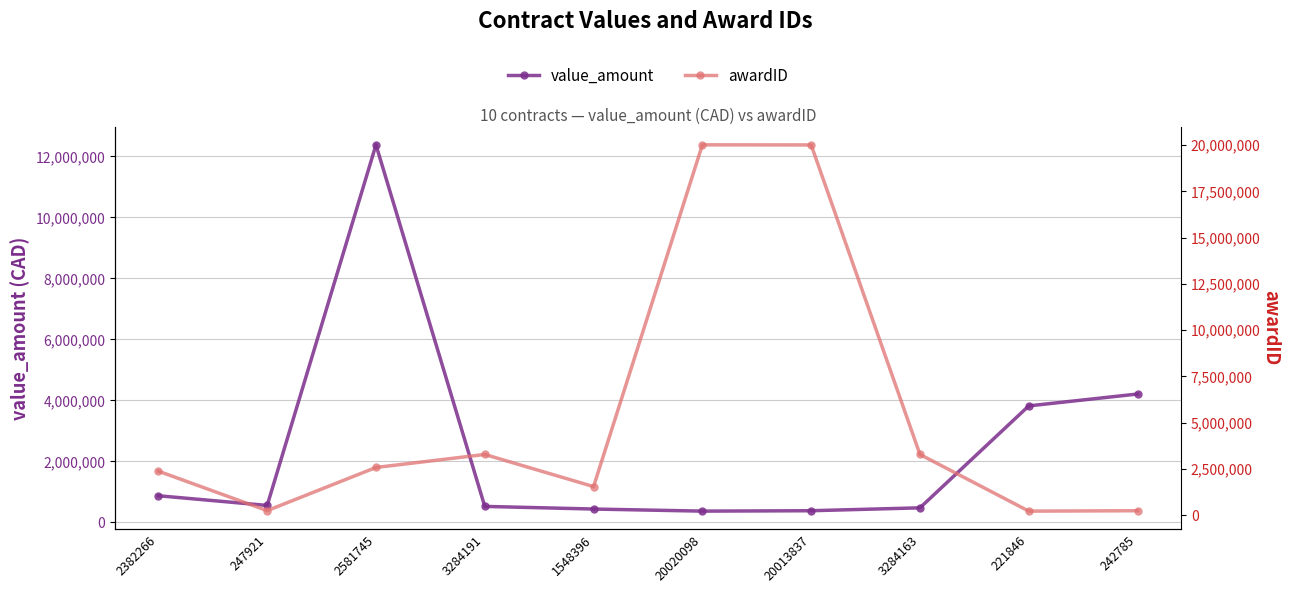

Is it true that value_amount equals 557728.9 at 247921?

True